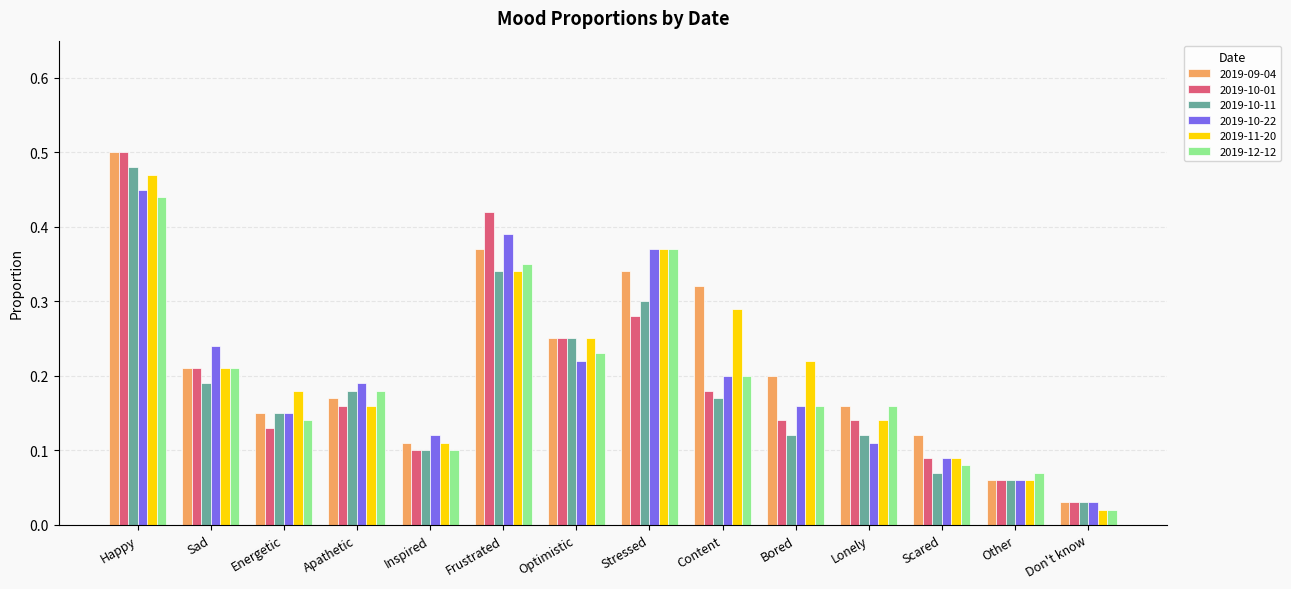

Is it true that 2019-10-22 equals 0.0 at Inspired?

False